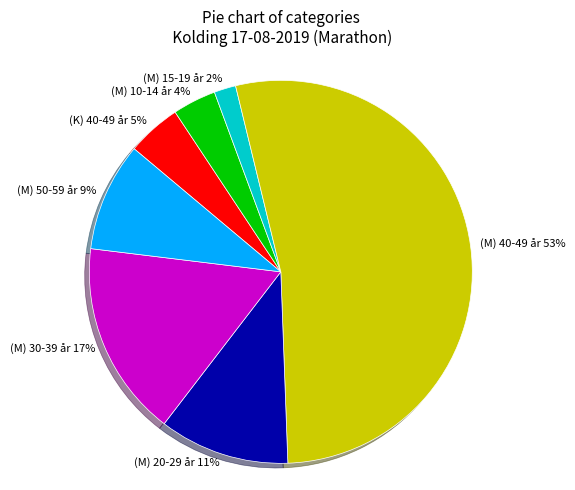

Which has a higher value, (M) 20-29 år or (M) 50-59 år?

(M) 20-29 år